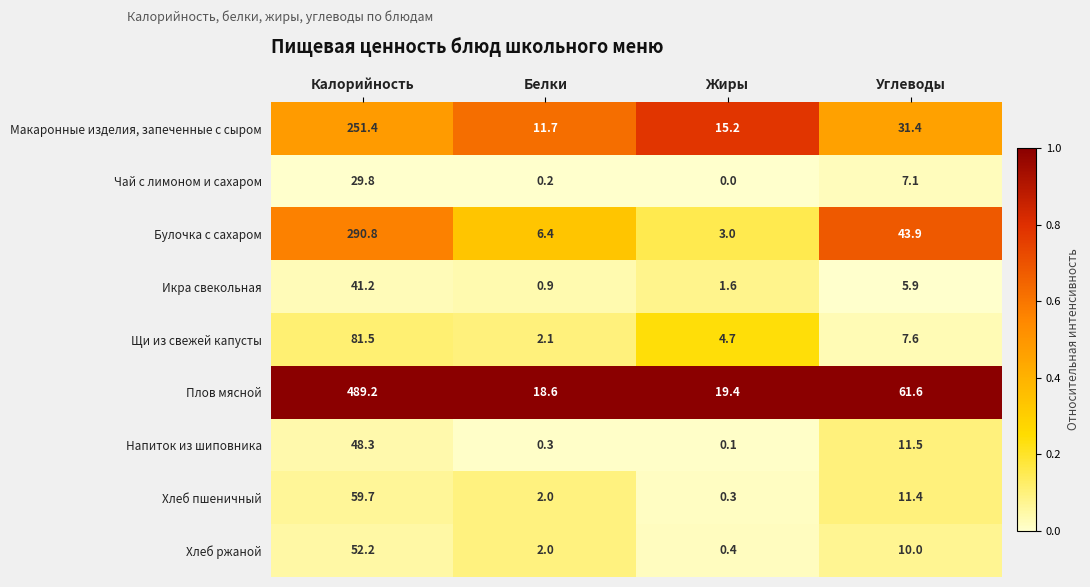

Rank the series at Калорийность from highest to lowest value.

Плов мясной, Булочка с сахаром, Макаронные изделия, запеченные с сыром, Щи из свежей капусты, Хлеб пшеничный, Хлеб ржаной, Напиток из шиповника, Икра свекольная, Чай с лимоном и сахаром